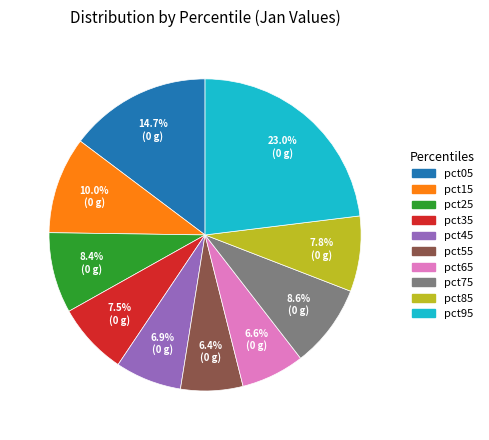

Which slice is the largest?

pct95